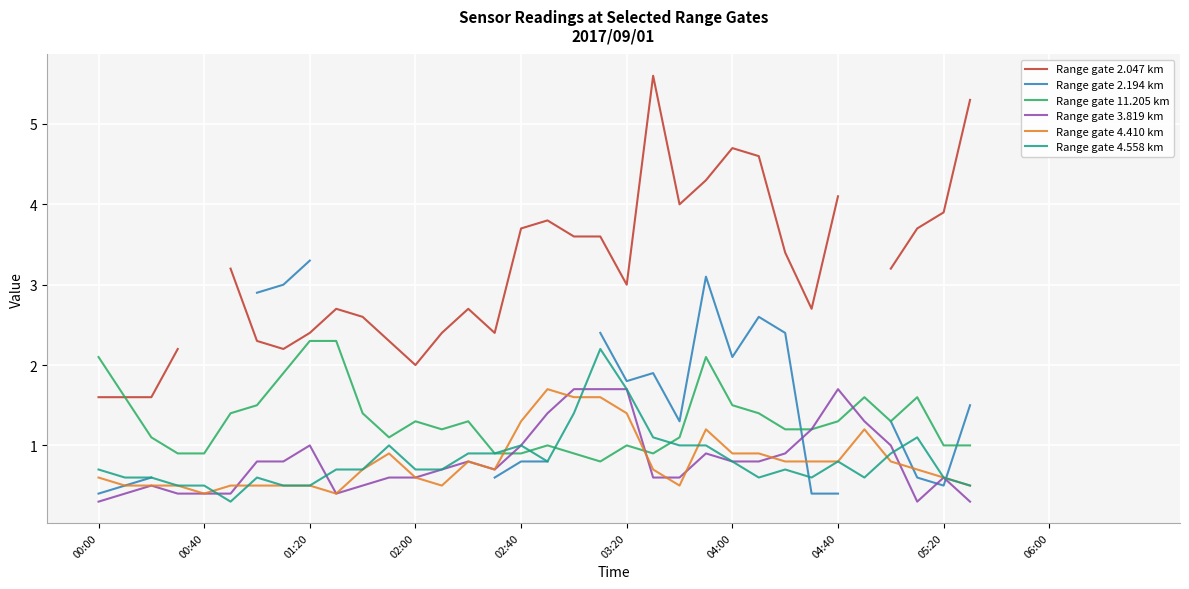

How many interior local peaks does the Range gate 4.410 km series have?

5